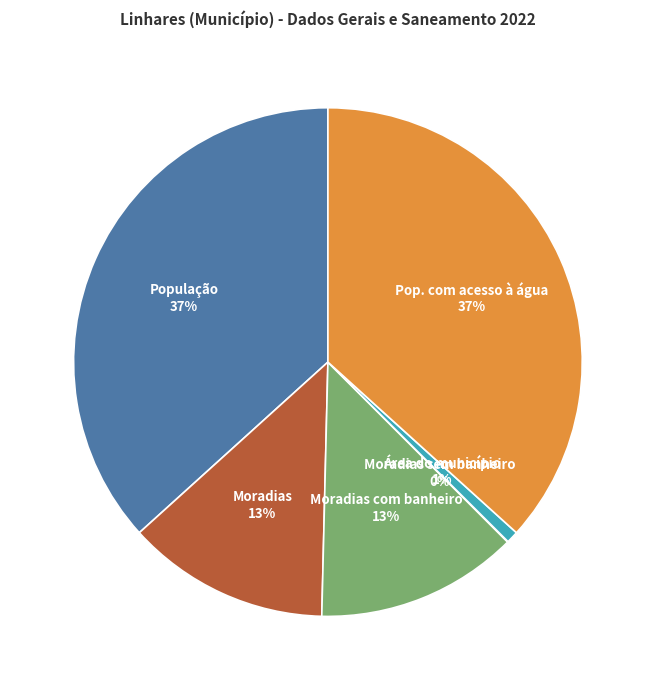

To the nearest percent, what is the average slice percentage?

17%